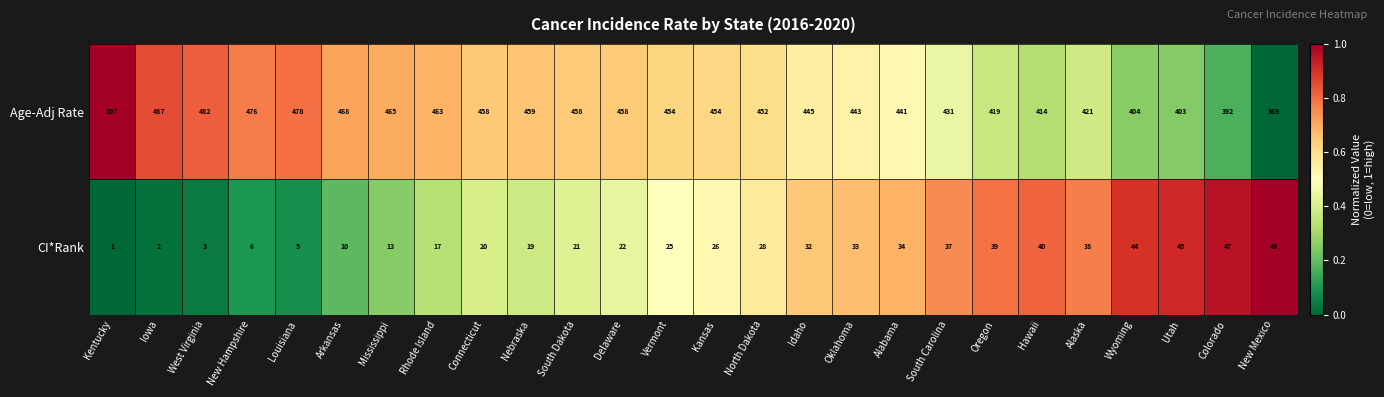

What is the difference between the highest and lowest values at Oregon?

380